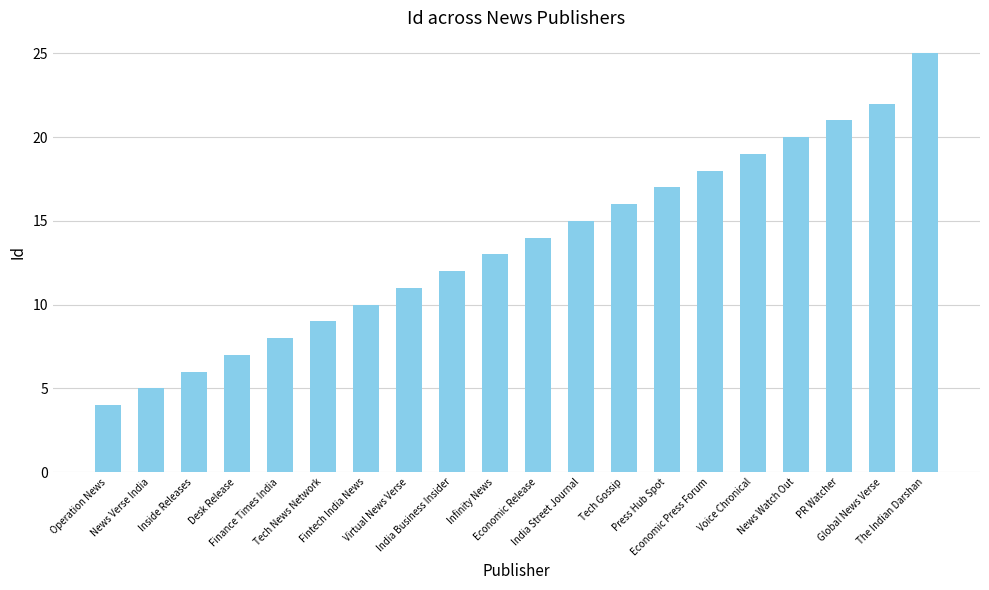

Rank the categories by value from highest to lowest.

The Indian Darshan, Global News Verse, PR Watcher, News Watch Out, Voice Chronical, Economic Press Forum, Press Hub Spot, Tech Gossip, India Street Journal, Economic Release, Infinity News, India Business Insider, Virtual News Verse, Fintech India News, Tech News Network, Finance Times India, Desk Release, Inside Releases, News Verse India, Operation News